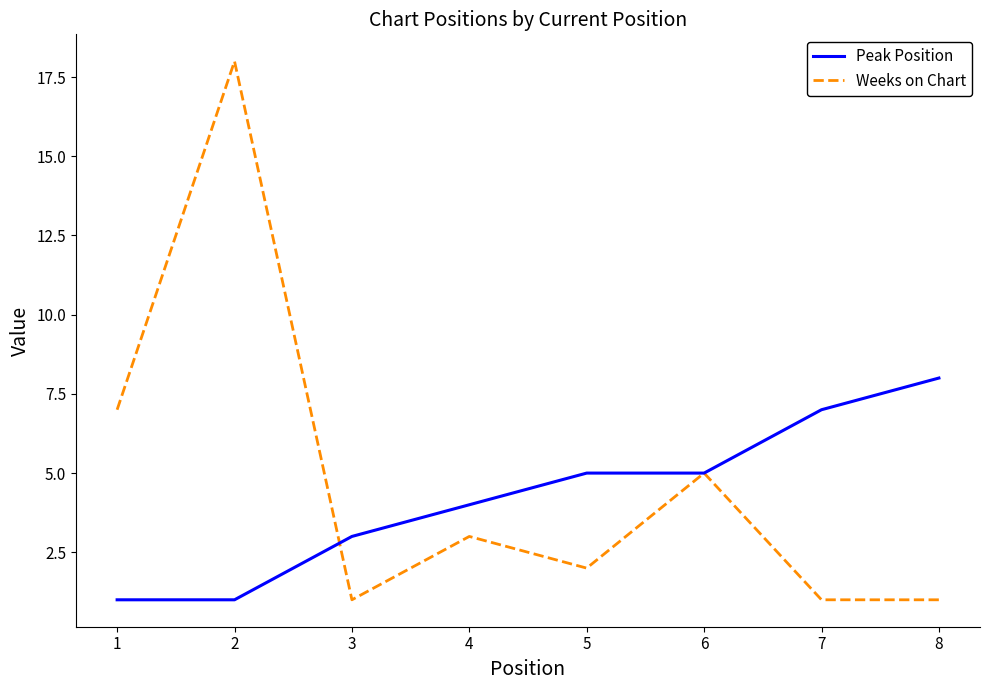

Reading left to right, extract all data points from this chart.

Peak Position: 1=1	2=1	3=3	4=4	5=5	6=5	7=7	8=8
Weeks on Chart: 1=7	2=18	3=1	4=3	5=2	6=5	7=1	8=1